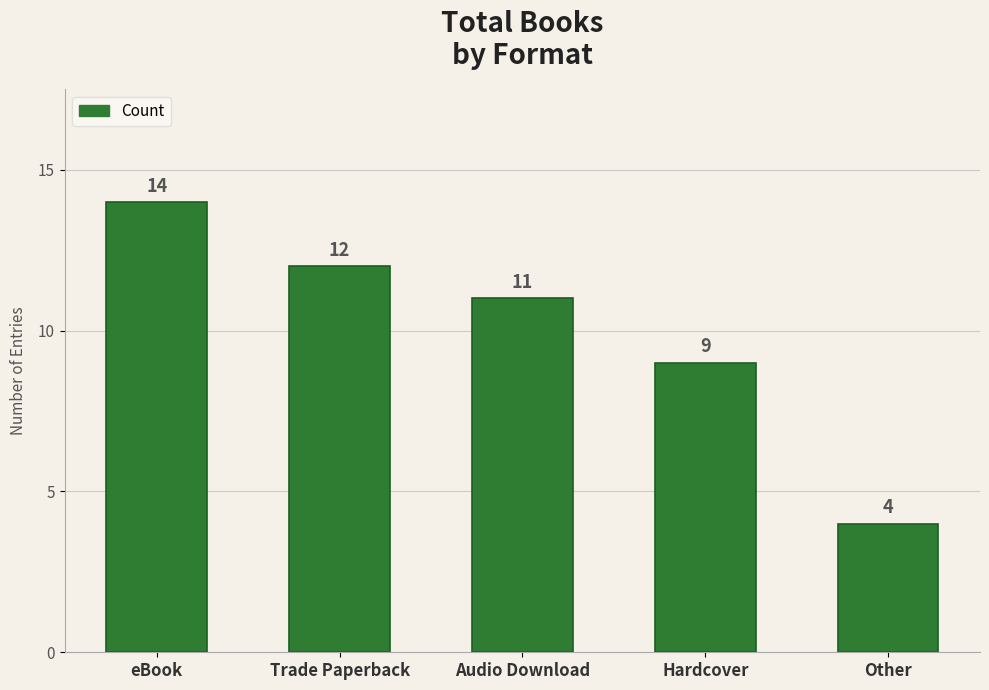

What is the label of the 4th bar from the left?

Hardcover